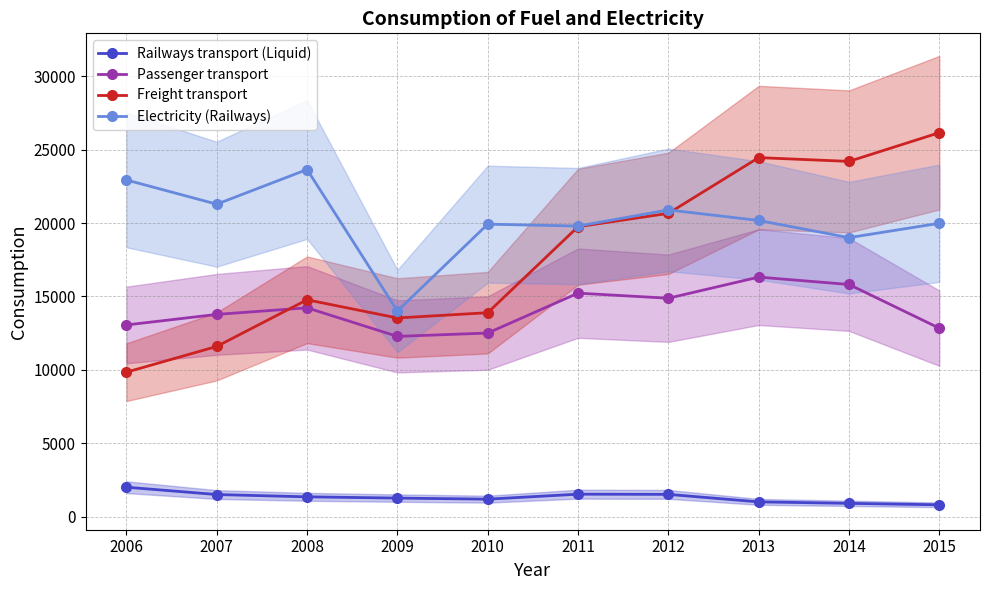

What is the maximum value for Passenger transport?

16320